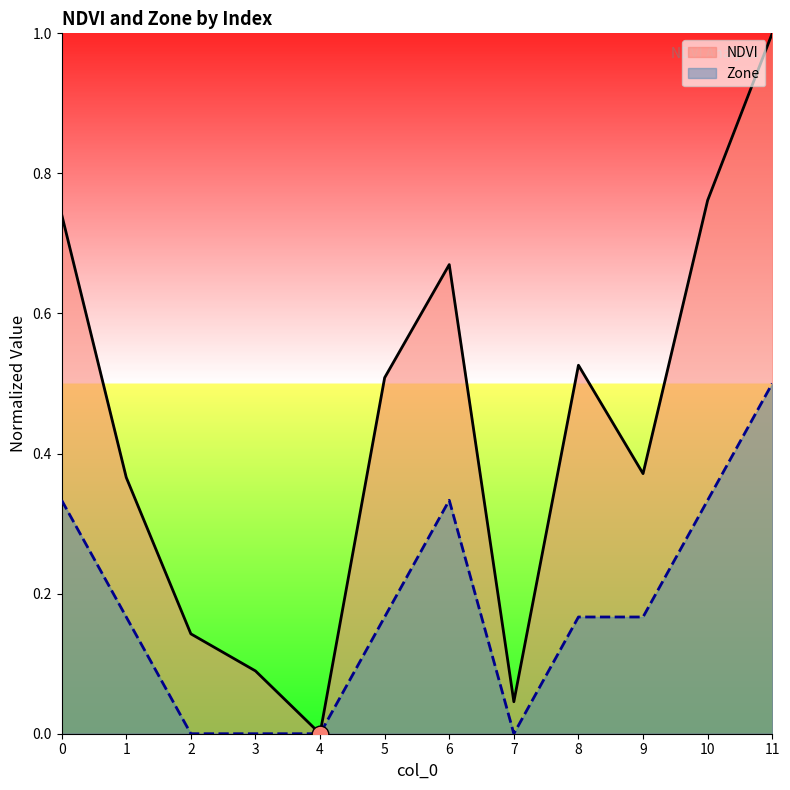

What is the difference between the maximum and minimum values in the Zone series?

0.5